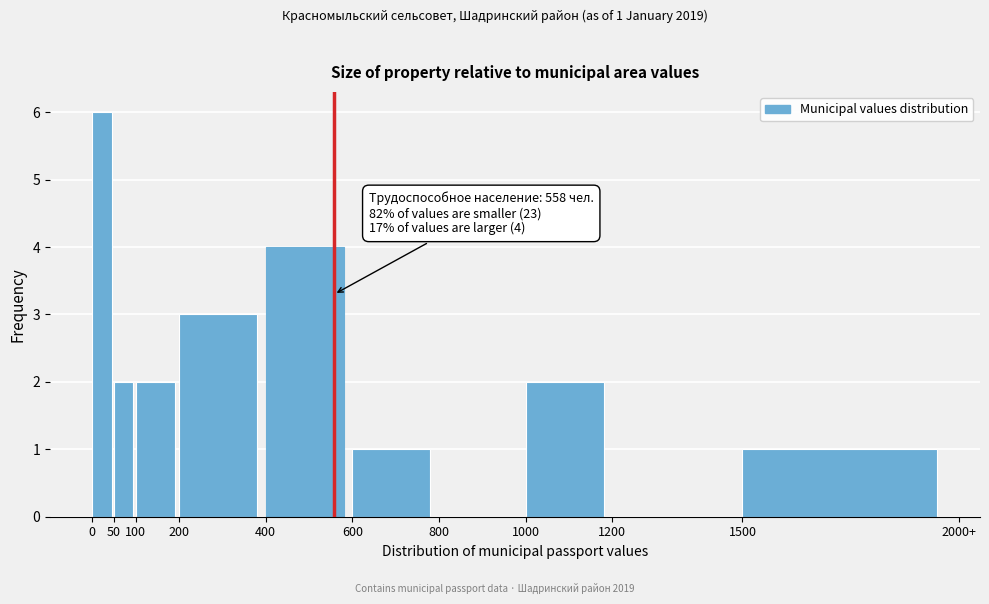

What is the maximum value shown in the chart?

6